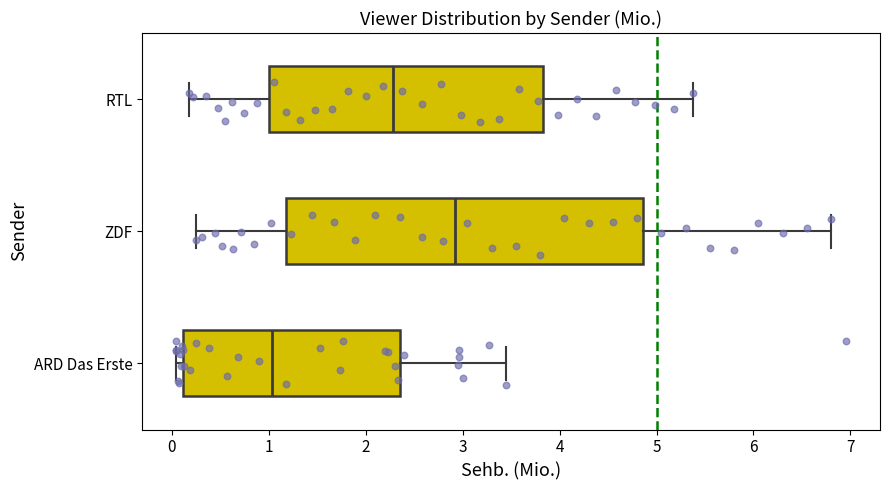

Which box is the widest, from its left edge to its right edge?

ZDF